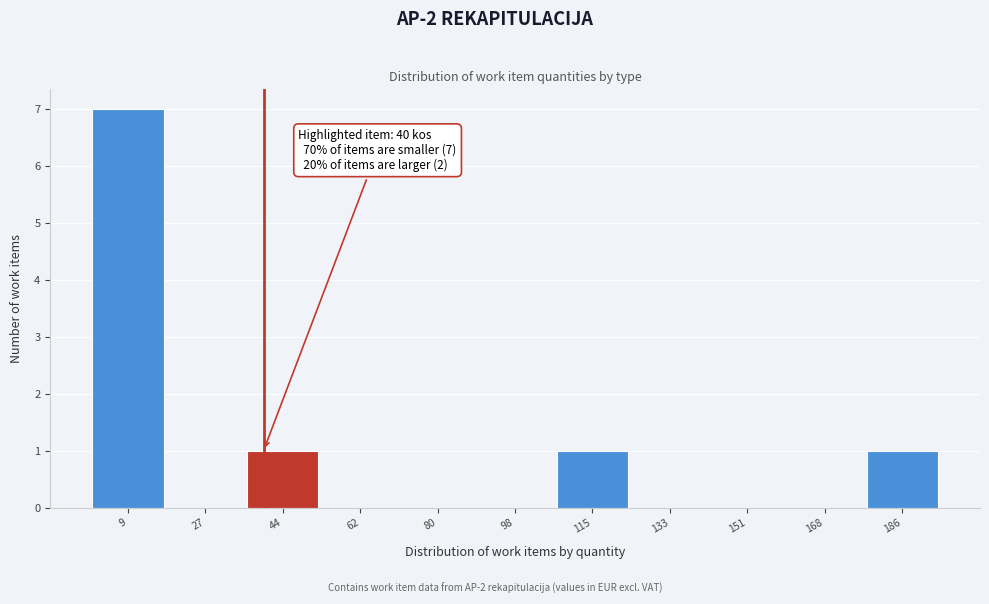

Over which range of the x-axis is the bar tallest?

0 to 18